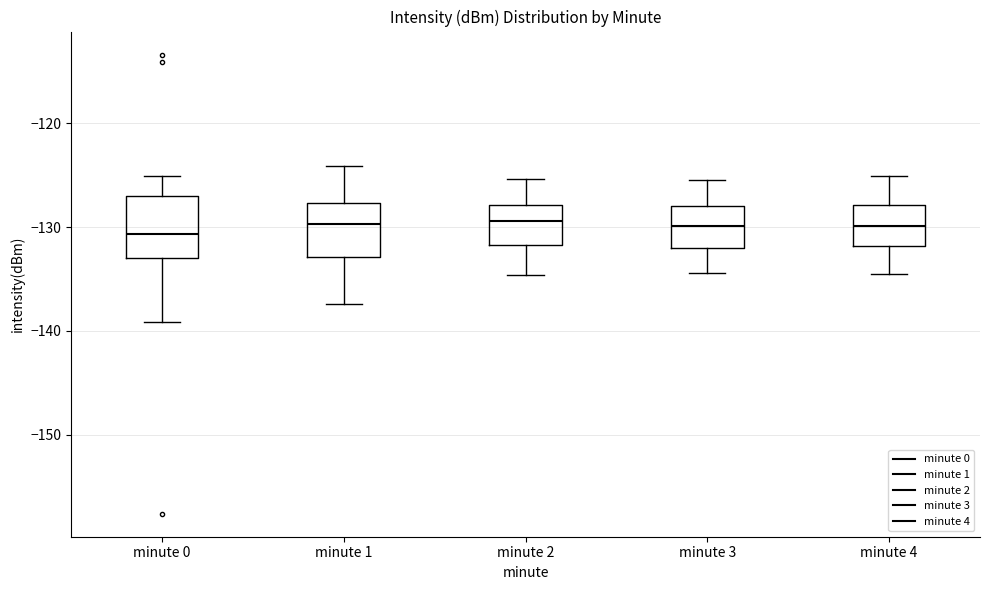

Reading left to right, transcribe this box plot: for each box, give where its median line is, the range the box spans, and where its two whiskers end, as read against the y-axis. The values are not printed on the chart, so give them approximately, as read against the axis.

minute 0: median -131, box -133 to -127, whiskers -139 to -125
minute 1: median -130, box -133 to -128, whiskers -137 to -124
minute 2: median -129, box -132 to -128, whiskers -135 to -125
minute 3: median -130, box -132 to -128, whiskers -134 to -125
minute 4: median -130, box -132 to -128, whiskers -134 to -125